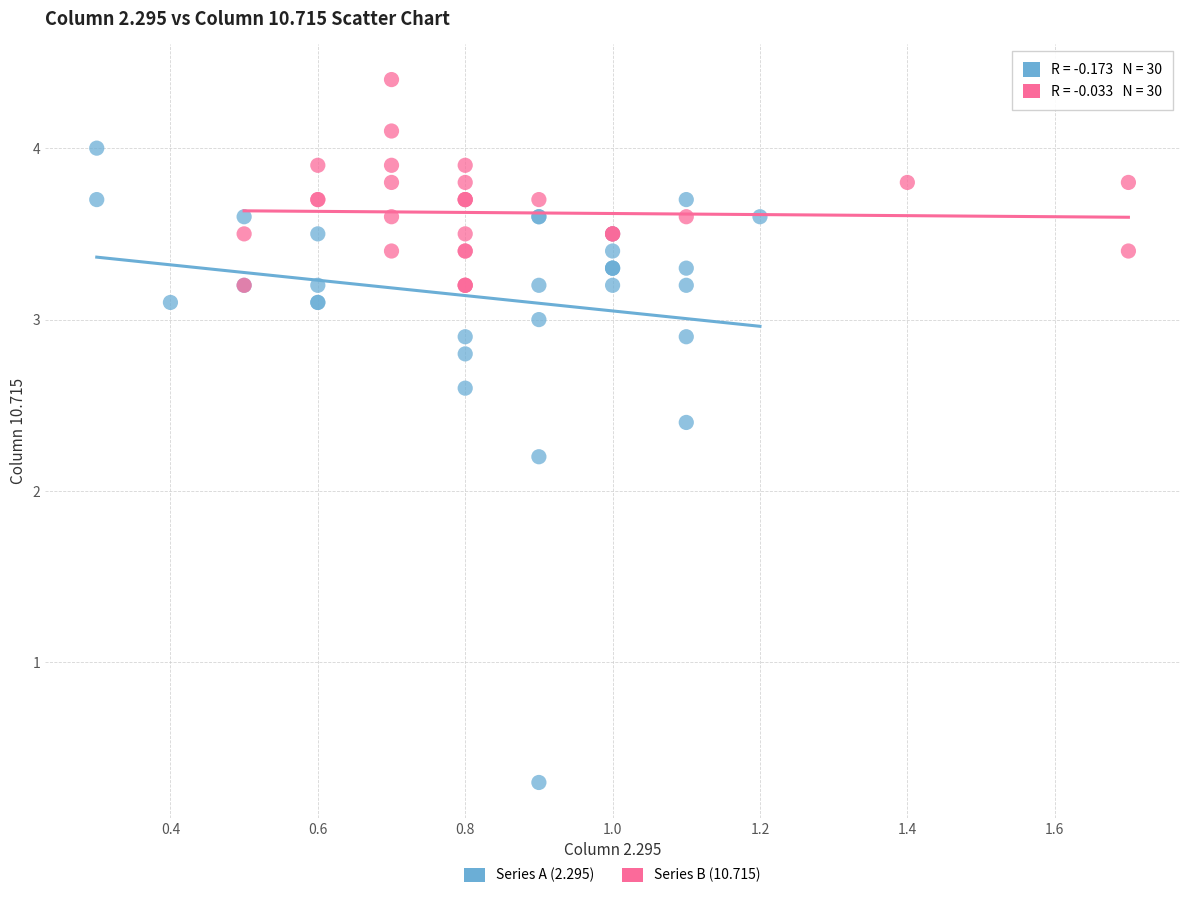

Which series contains the lowest Y value?

Series A (2.295)